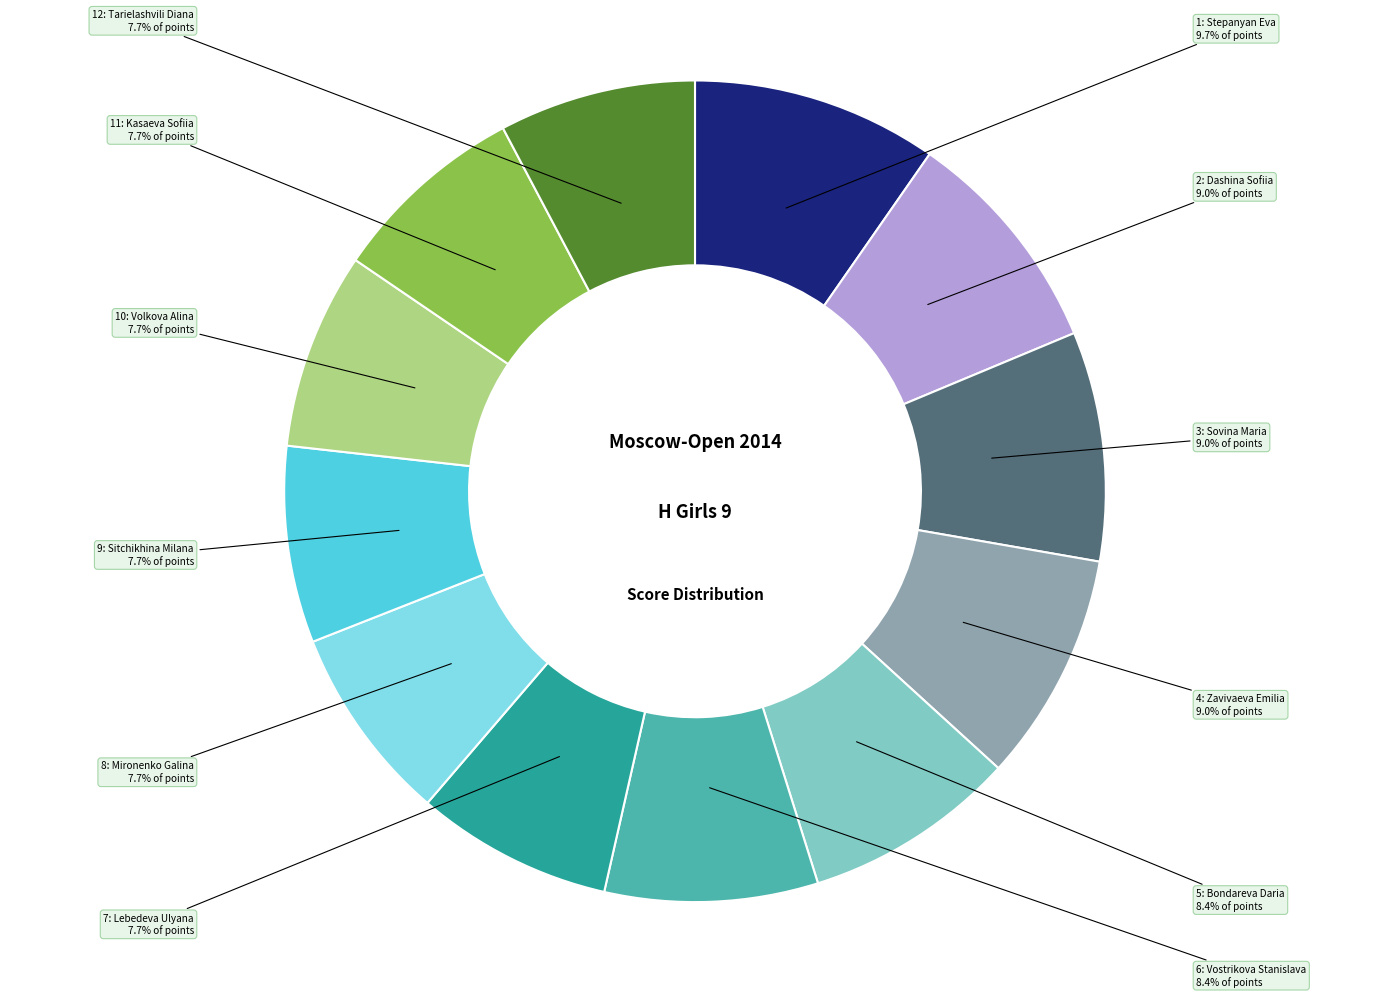

How many slices are in this pie chart?

12